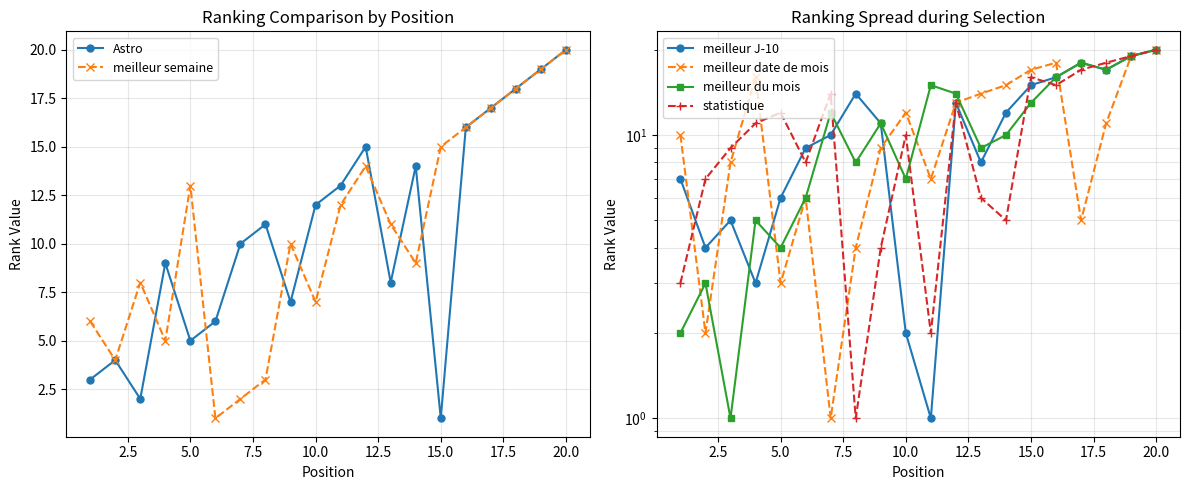

In Astro, how many points are higher than both neighbors (excluding endpoints)?

5